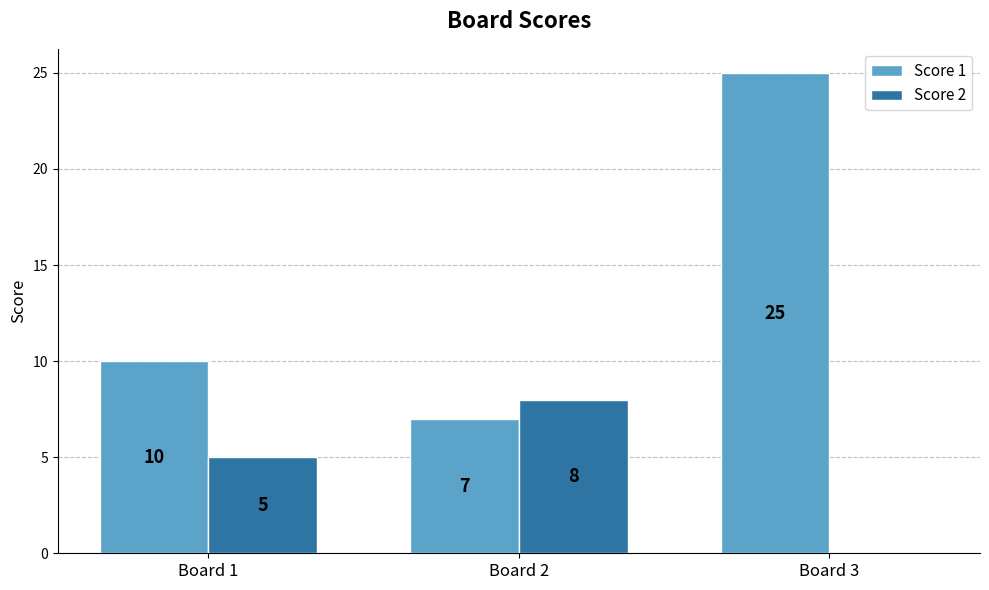

What is the sum of all Score 2 values?

13